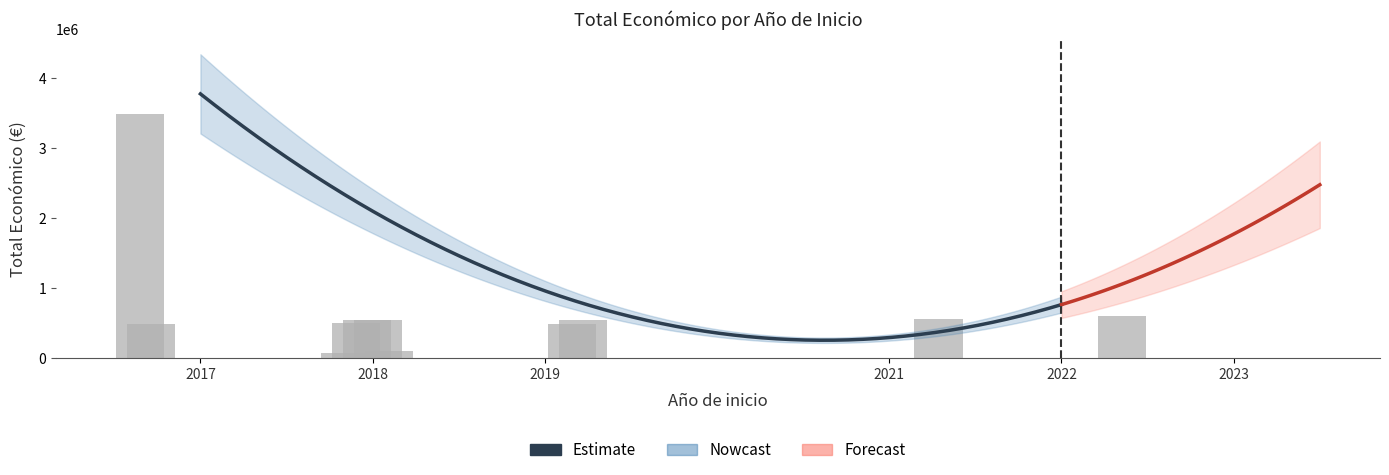

What is the value of the Total economico bar at the 4th from the left?

75575